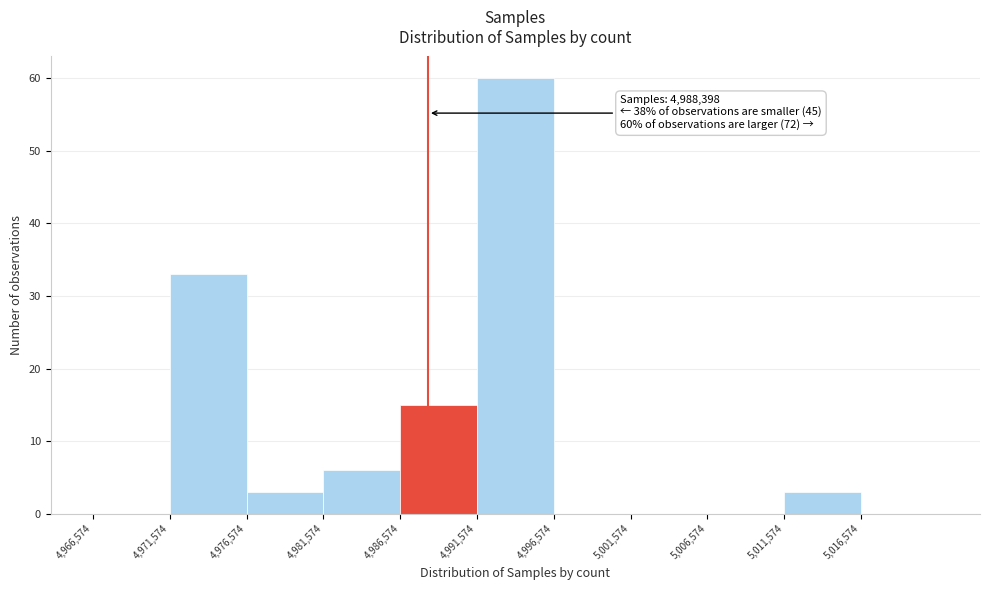

Which range on the x-axis has the tallest bar?

4991500 to 4996500